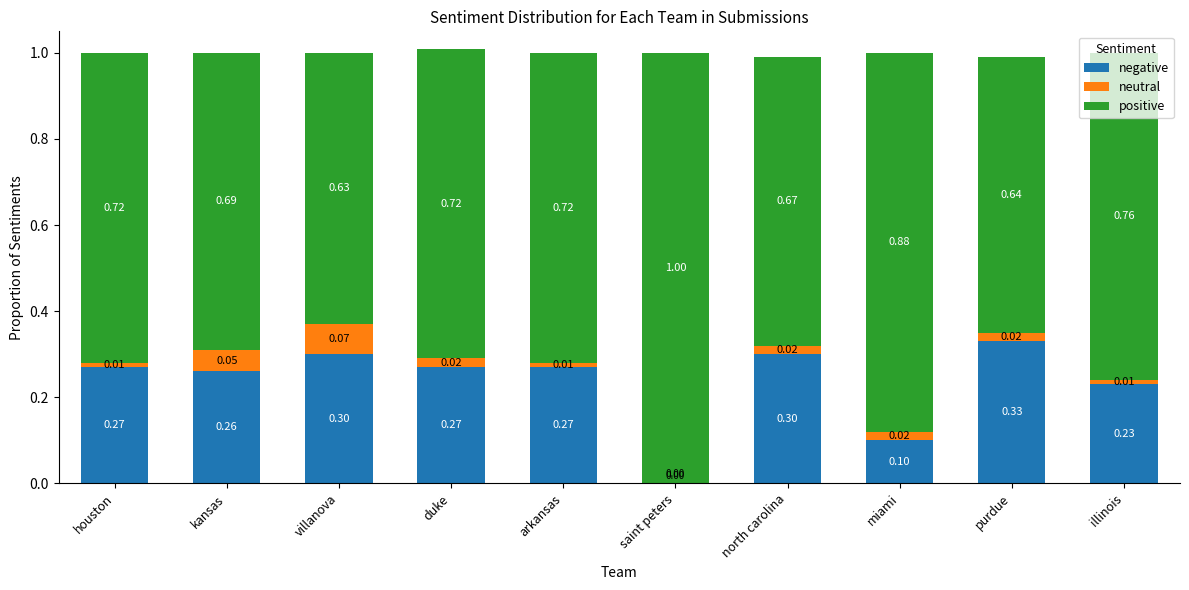

At which category is the sum across all series the highest?

duke